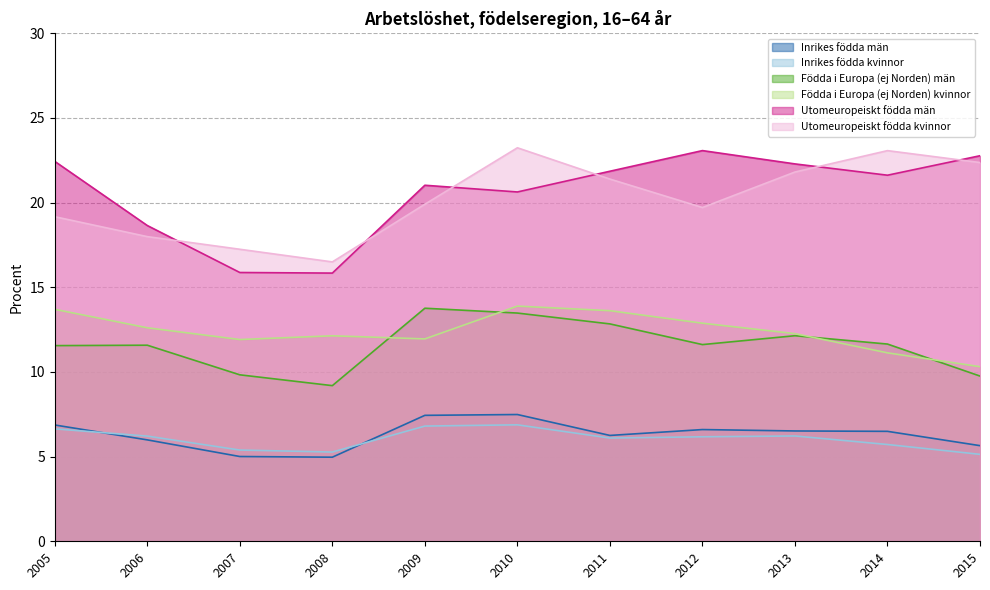

Reading left to right, extract all data points from this chart.

Inrikes födda män: 2005=6.9	2006=6.0	2007=5.0	2008=5.0	2009=7.4	2010=7.5	2011=6.3	2012=6.6	2013=6.5	2014=6.5	2015=5.6
Inrikes födda kvinnor: 2005=6.6	2006=6.2	2007=5.4	2008=5.3	2009=6.8	2010=6.9	2011=6.1	2012=6.2	2013=6.2	2014=5.7	2015=5.1
Födda i Europa (ej Norden) män: 2005=11.6	2006=11.6	2007=9.8	2008=9.2	2009=13.8	2010=13.5	2011=12.8	2012=11.6	2013=12.1	2014=11.6	2015=9.8
Födda i Europa (ej Norden) kvinnor: 2005=13.7	2006=12.6	2007=11.9	2008=12.1	2009=12.0	2010=13.9	2011=13.6	2012=12.9	2013=12.3	2014=11.1	2015=10.3
Utomeuropeiskt födda män: 2005=22.4	2006=18.6	2007=15.9	2008=15.8	2009=21.0	2010=20.6	2011=21.9	2012=23.1	2013=22.3	2014=21.6	2015=22.8
Utomeuropeiskt födda kvinnor: 2005=19.2	2006=18.0	2007=17.2	2008=16.5	2009=19.9	2010=23.2	2011=21.4	2012=19.7	2013=21.8	2014=23.1	2015=22.4